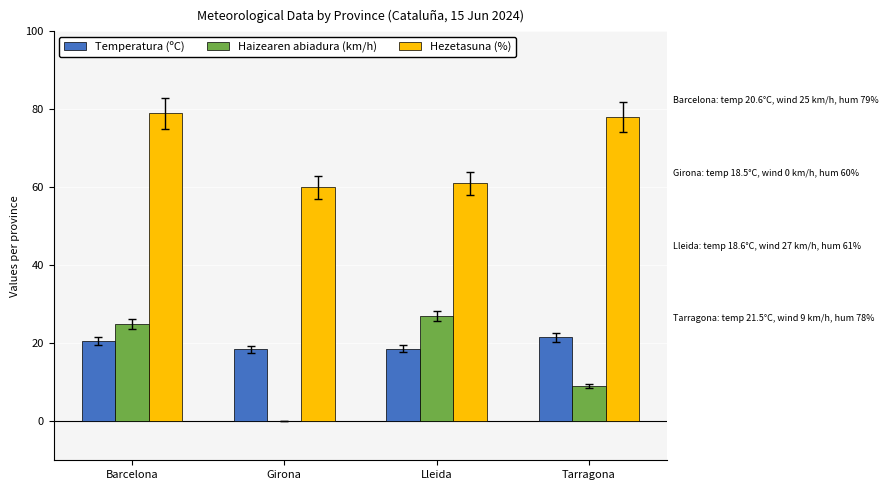

How many series are shown in this chart?

3